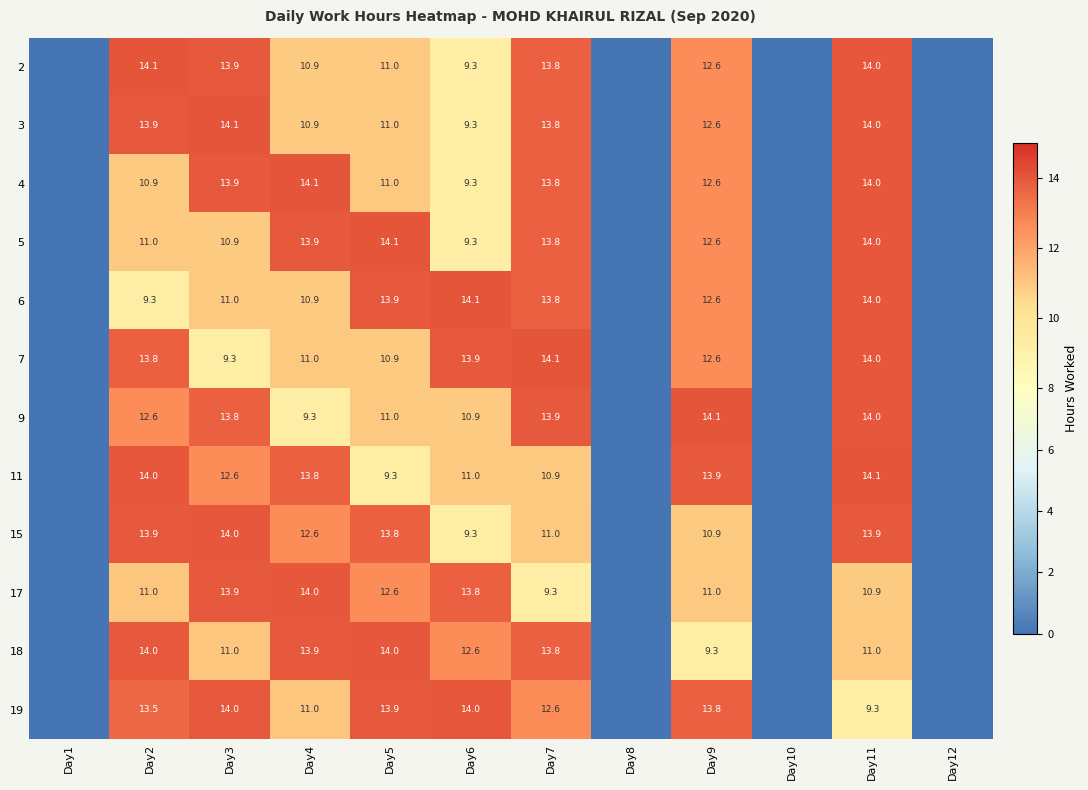

The 7 series shows 21.4 at Day9. True or false?

False